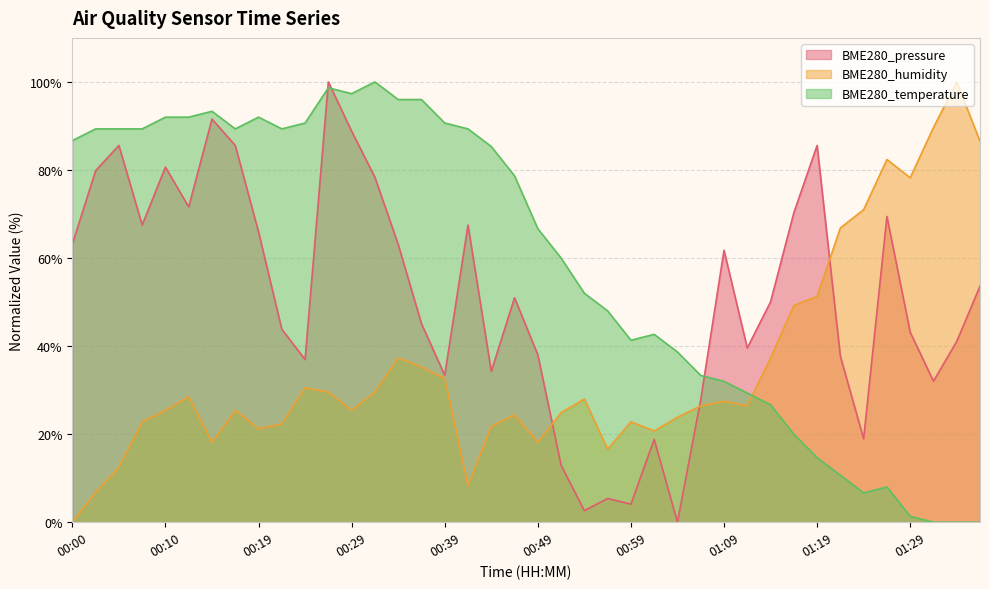

At which label does BME280_humidity first exceed 26?

00:12